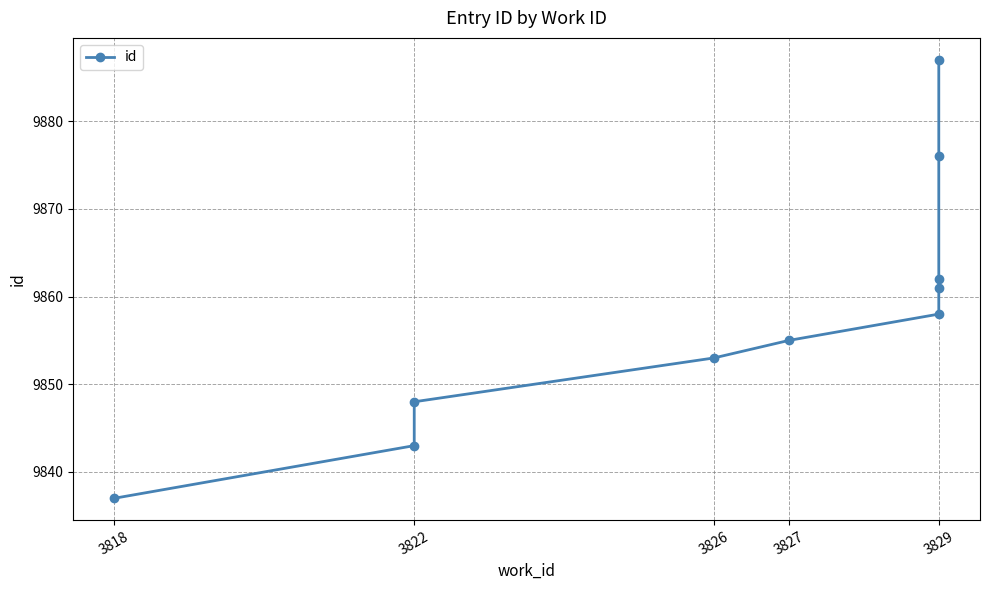

What is the label of the 9th point from the right?

3822